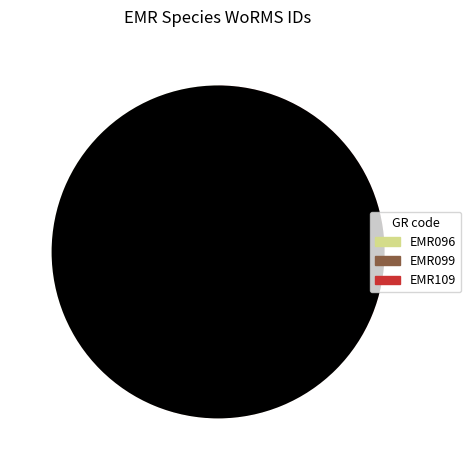

Is there a majority slice in this chart?

No